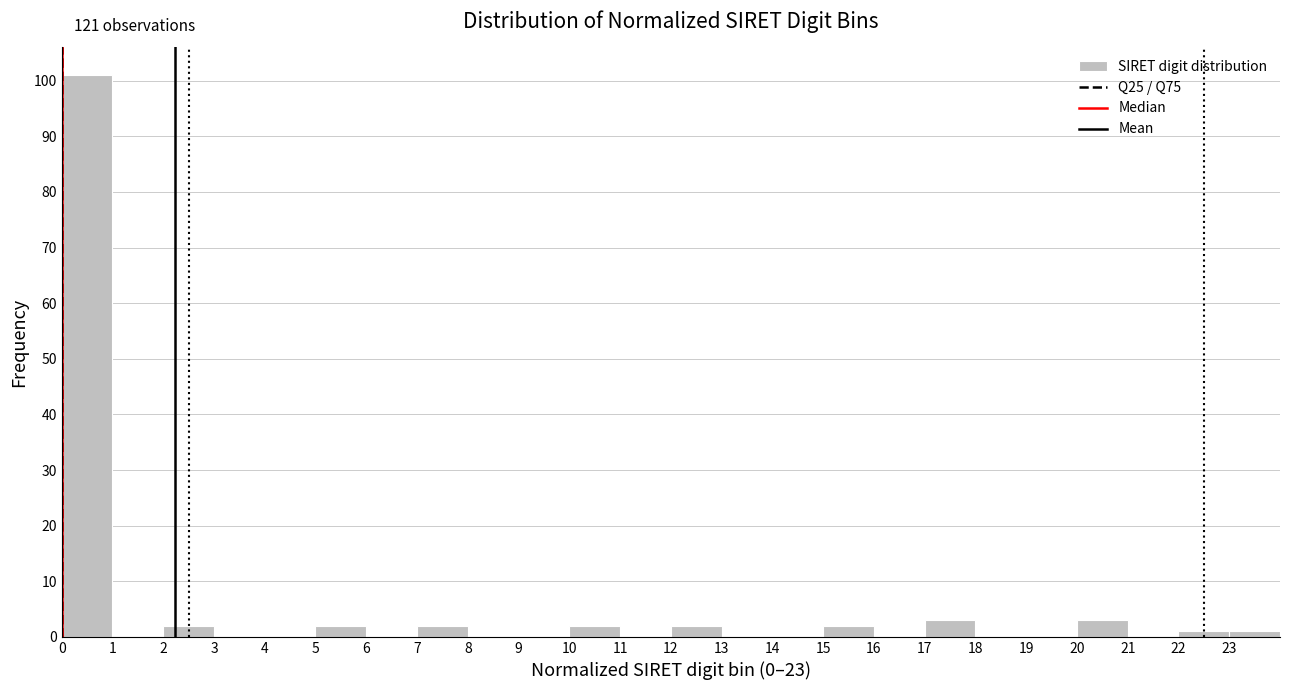

Over which range of the x-axis is the bar tallest?

0 to 1